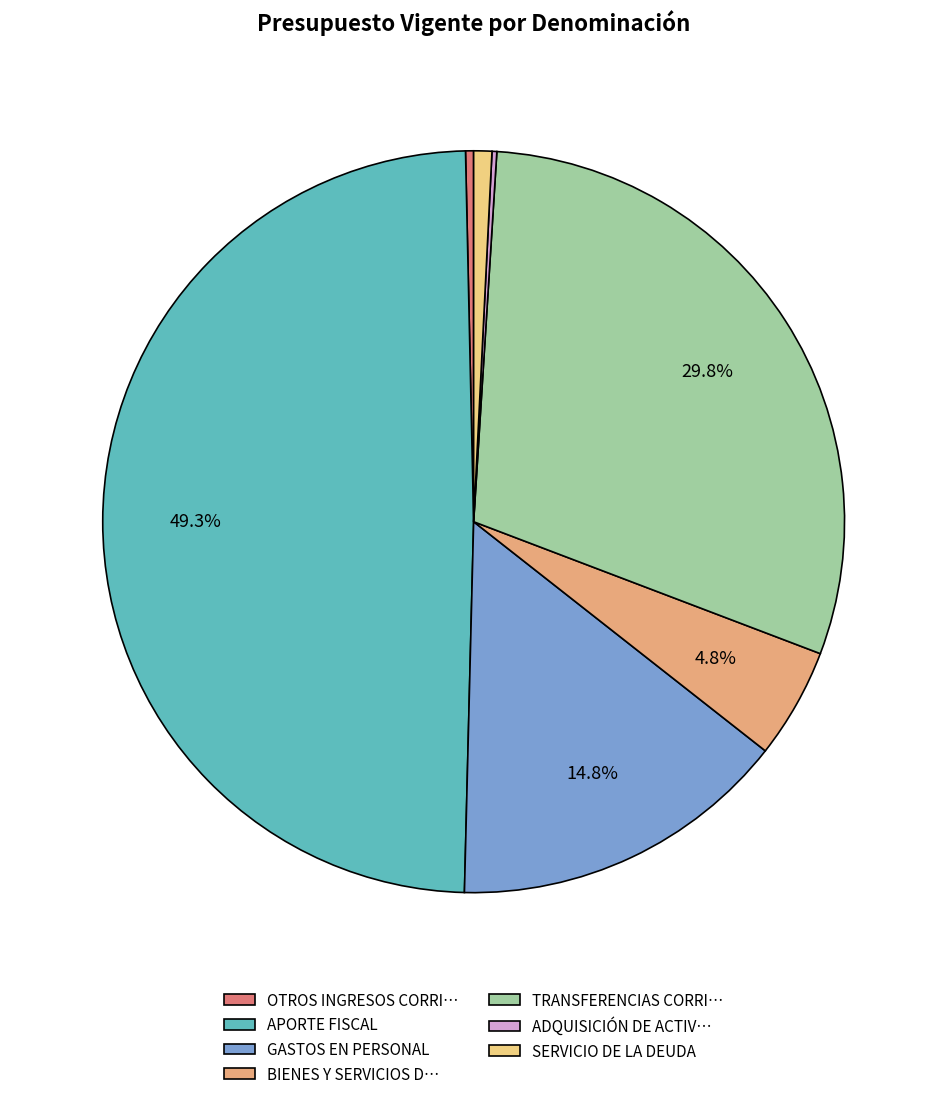

Which category has the biggest portion of the pie?

APORTE FISCAL